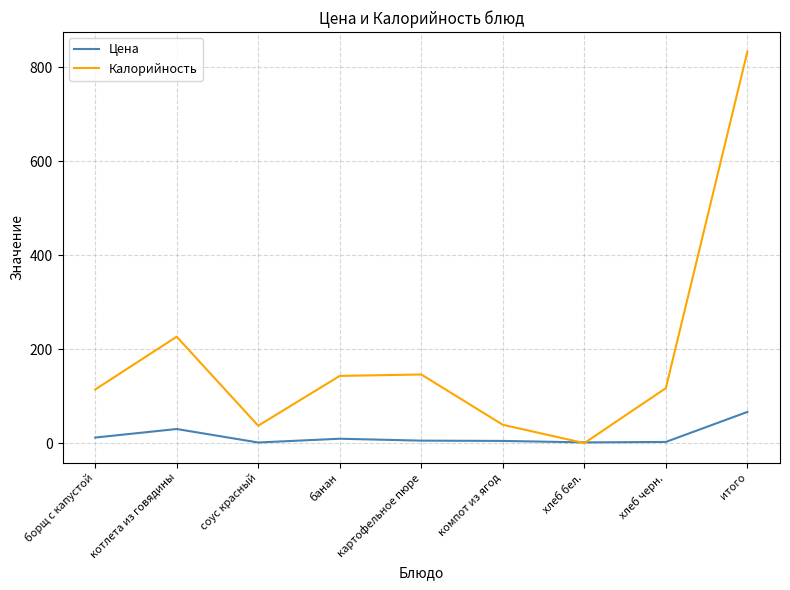

What is the maximum value shown in the chart?

833.0